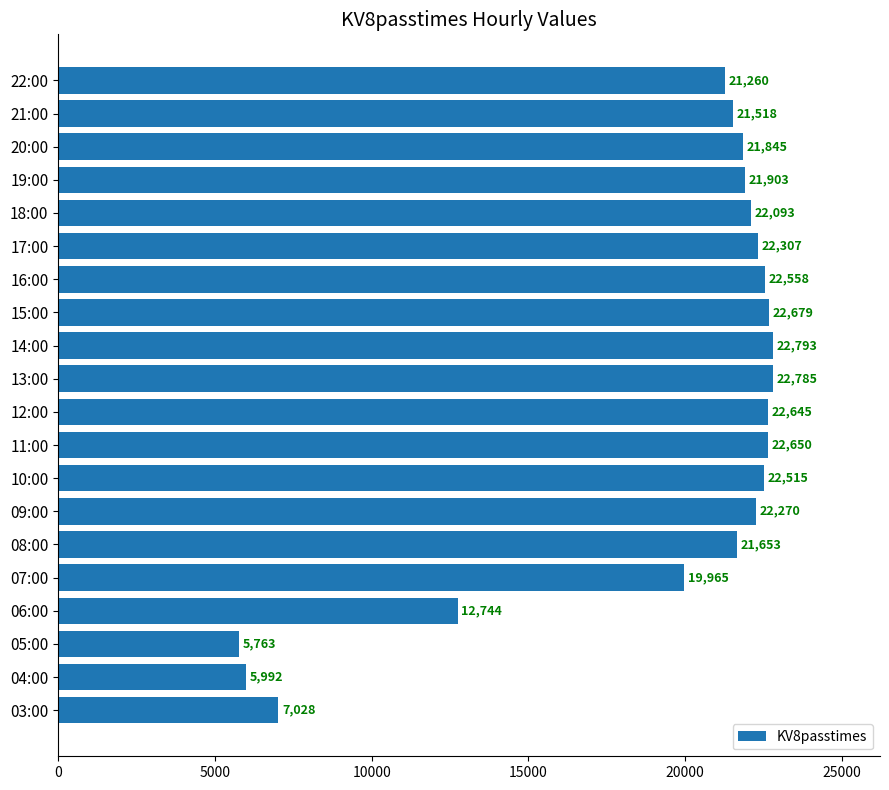

Which label corresponds to the smallest value in the chart?

05:00